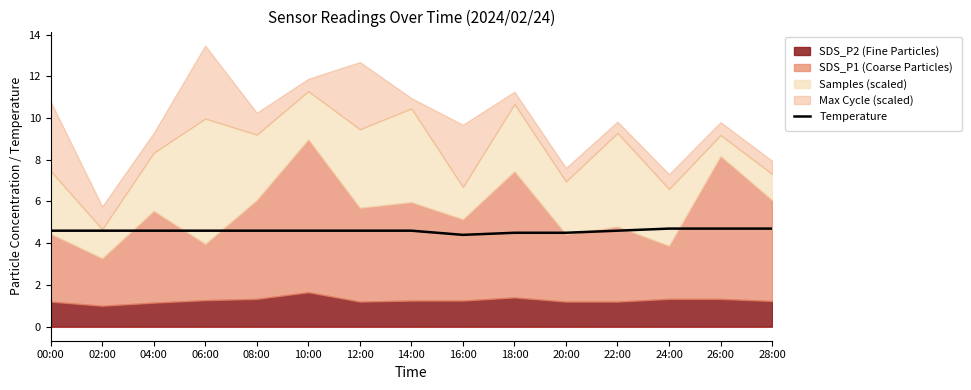

The value of Temperature at 20:00 is 4.5. True or false?

True